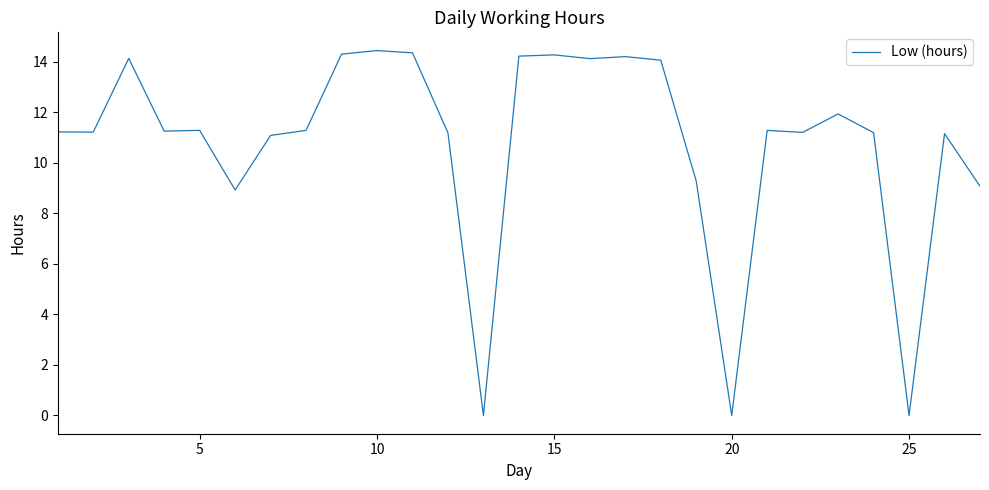

What is the value of the 7th point from the left?

11.1